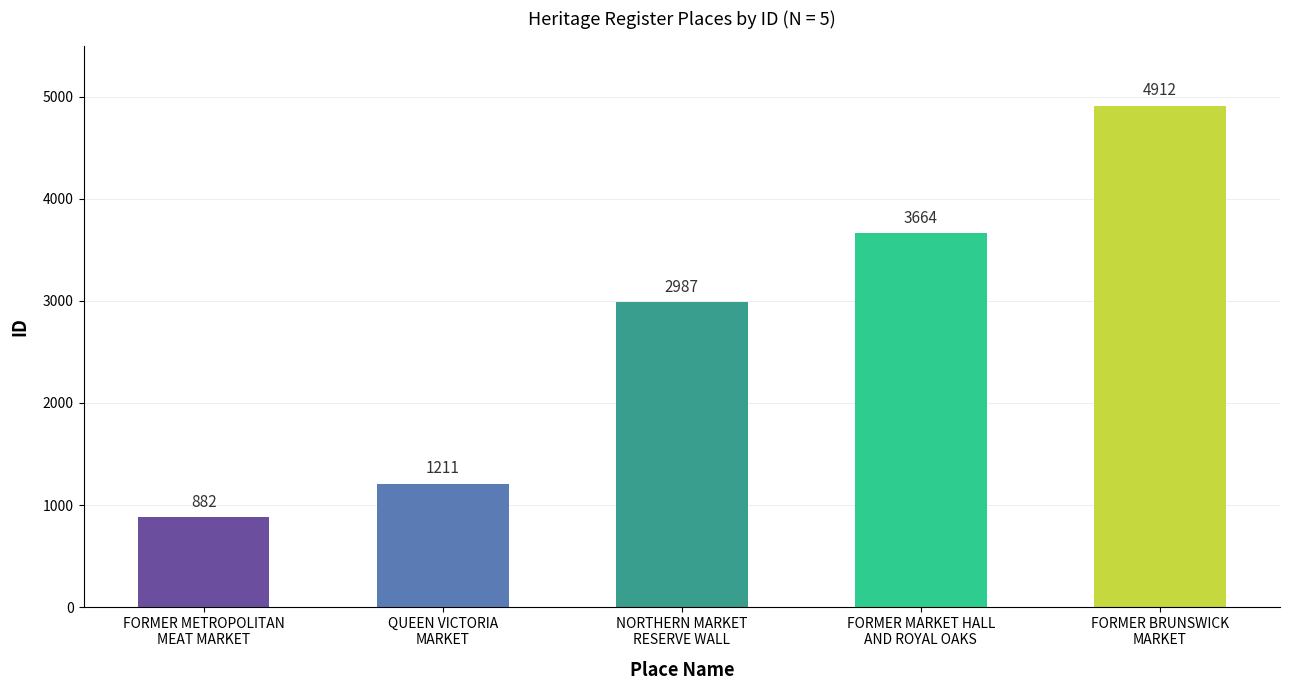

How many data points does each series have?

5